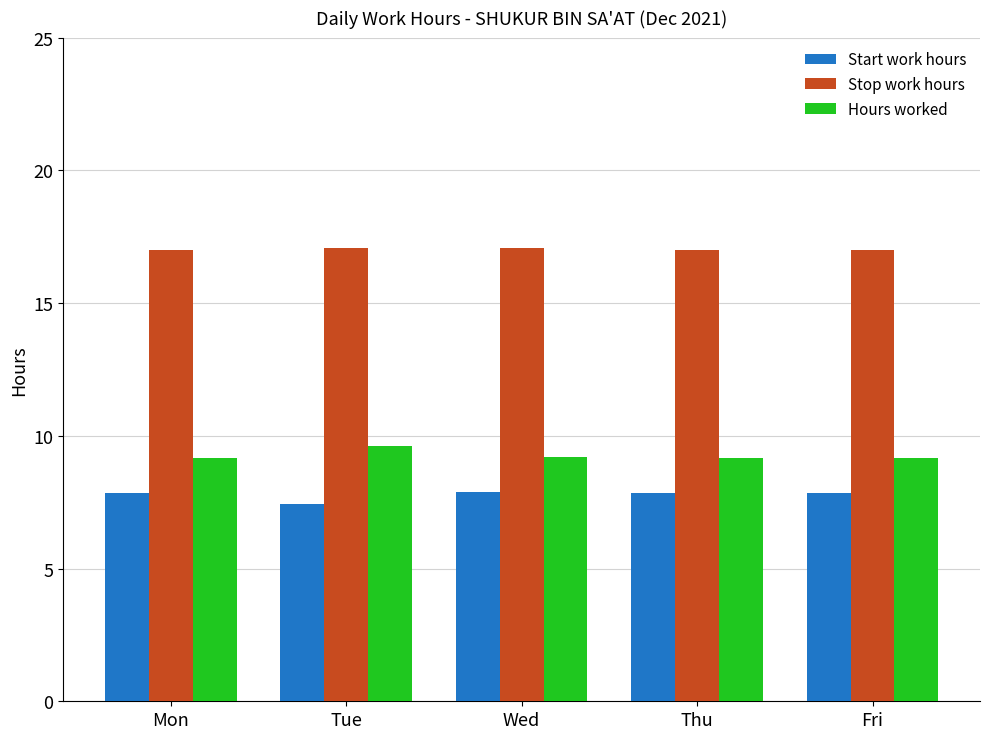

Which series has the largest total across all categories?

Stop work hours